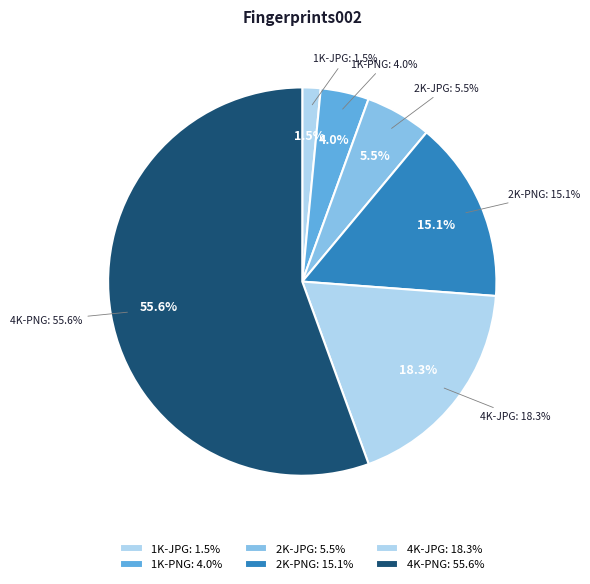

How many segments does this pie chart have?

6